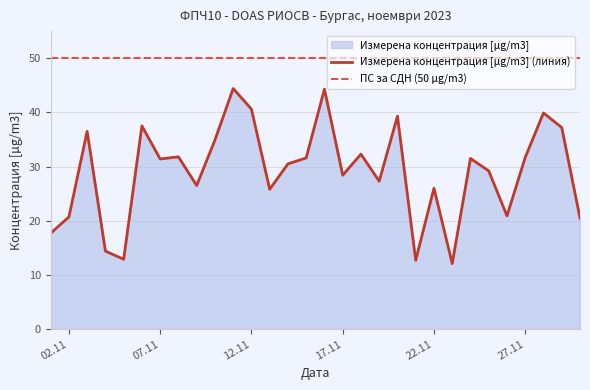

What is the difference between the maximum and minimum values?

32.3